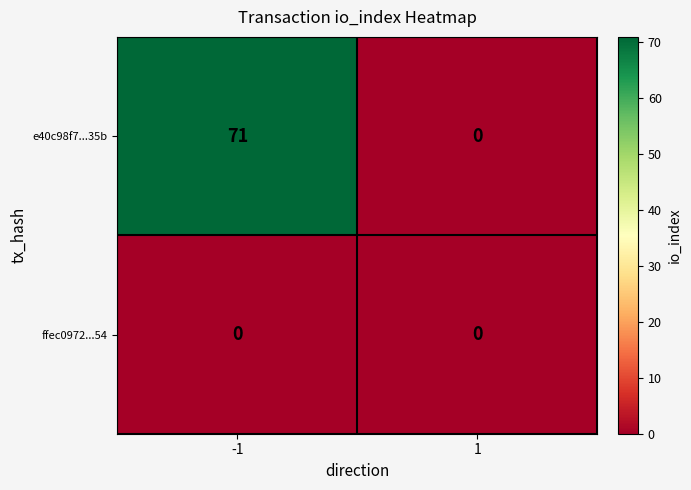

Rank the series by their maximum value, from lowest to highest.

ffec0972...54, e40c98f7...35b